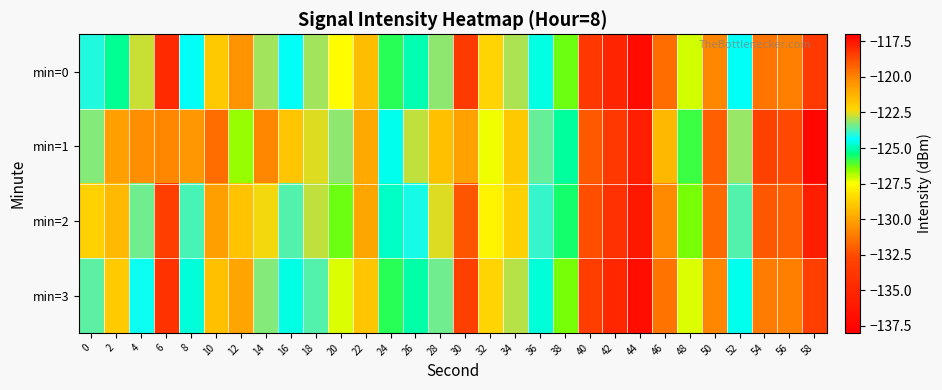

Reading left to right, extract all data points from this chart.

min=0: 0=-124.1	2=-125.2	4=-122.7	6=-134.8	8=-124.4	10=-121.9	12=-130.5	14=-123.0	16=-124.4	18=-123.1	20=-127.5	22=-121.5	24=-125.7	26=-125.0	28=-123.2	30=-133.6	32=-128.6	34=-122.9	36=-124.6	38=-126.3	40=-133.8	42=-135.1	44=-137.1	46=-131.6	48=-127.1	50=-120.1	52=-124.4	54=-119.7	56=-119.9	58=-118.4
min=1: 0=-123.3	2=-120.7	4=-120.2	6=-120.1	8=-120.5	10=-119.5	12=-126.7	14=-120.1	16=-121.8	18=-122.6	20=-123.2	22=-121.0	24=-124.5	26=-122.8	28=-121.6	30=-130.1	32=-127.4	34=-121.9	36=-123.5	38=-125.2	40=-132.1	42=-133.8	44=-135.7	46=-129.4	48=-125.9	50=-119.2	52=-123.1	54=-118.5	56=-118.7	58=-117.2
min=2: 0=-122.1	2=-121.5	4=-123.4	6=-133.2	8=-123.8	10=-120.7	12=-129.1	14=-122.4	16=-123.7	18=-122.8	20=-126.3	22=-120.9	24=-124.8	26=-124.2	28=-122.5	30=-132.3	32=-127.8	34=-122.1	36=-123.9	38=-125.6	40=-132.5	42=-134.2	44=-136.1	46=-130.7	48=-126.4	50=-119.4	52=-123.7	54=-119.0	56=-119.2	58=-117.7
min=3: 0=-123.6	2=-122.0	4=-124.3	6=-134.1	8=-124.7	10=-121.6	12=-130.0	14=-123.3	16=-124.6	18=-123.7	20=-127.2	22=-121.8	24=-125.7	26=-125.1	28=-123.4	30=-133.1	32=-128.6	34=-122.9	36=-124.7	38=-126.4	40=-133.3	42=-135.0	44=-136.9	46=-131.4	48=-127.2	50=-120.1	52=-124.5	54=-119.8	56=-119.9	58=-118.4